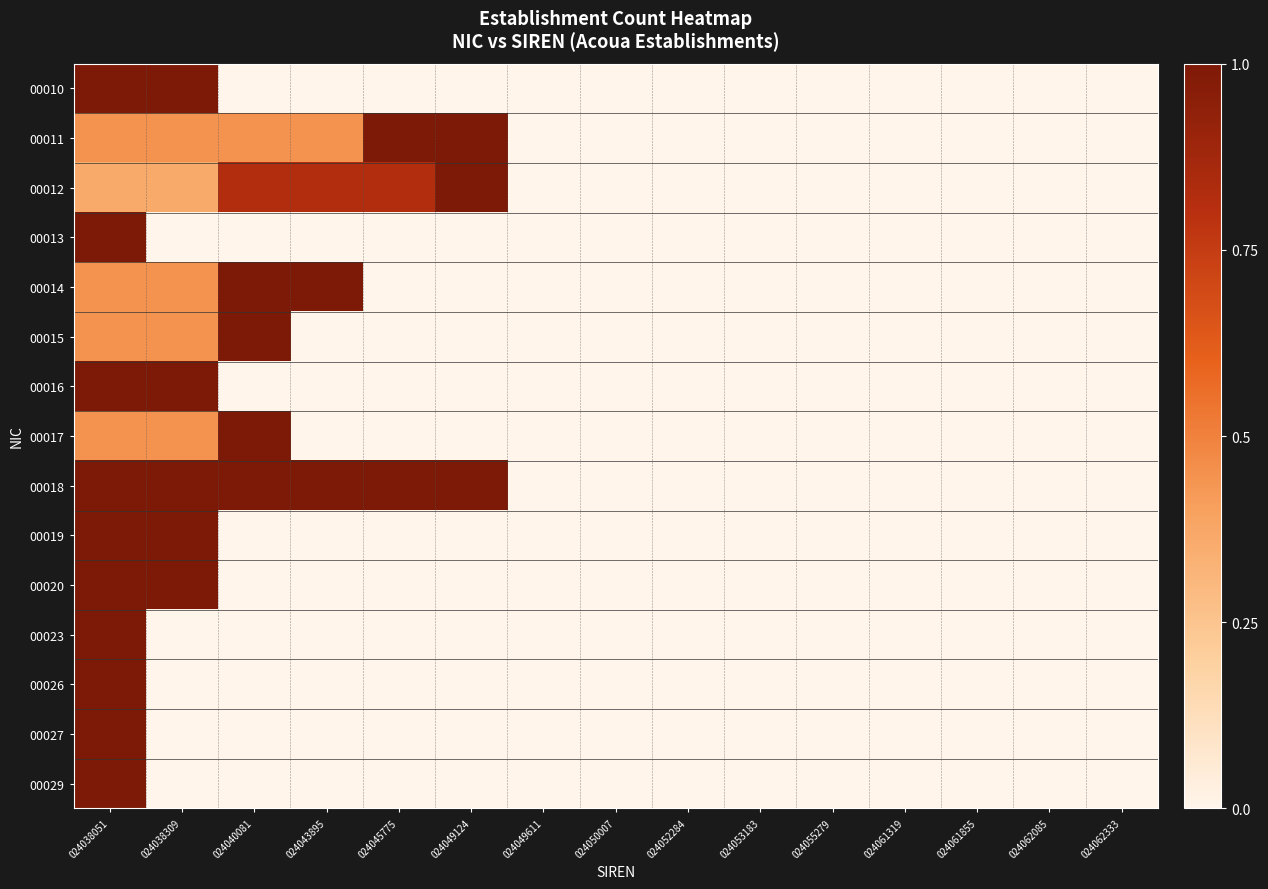

Which series has the widest spread of values?

00010